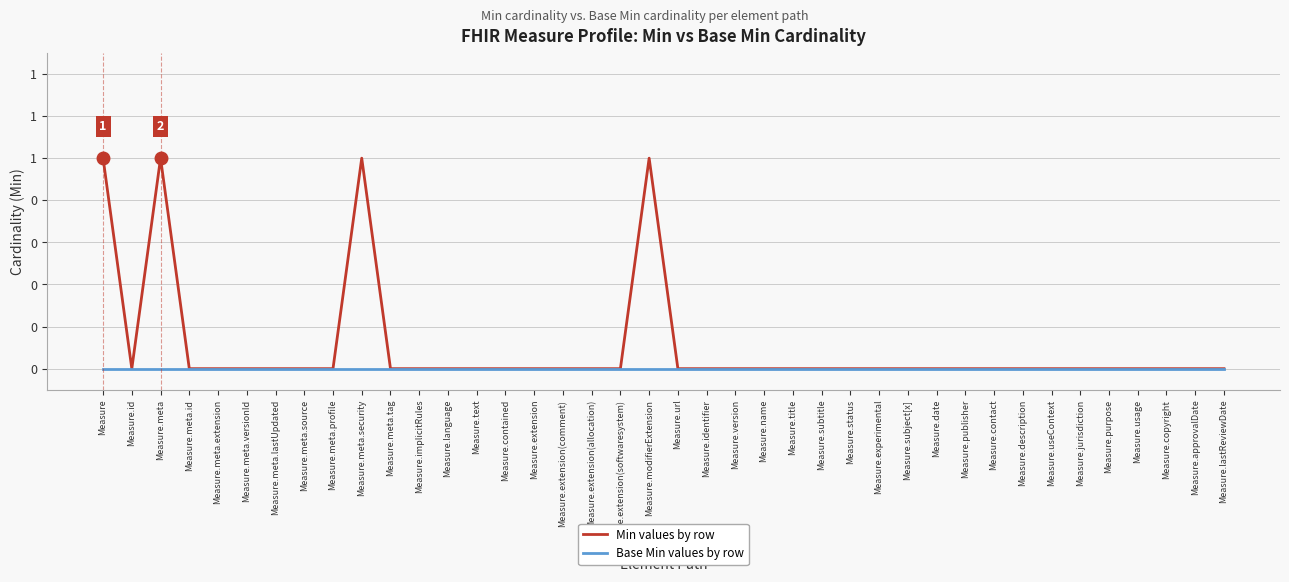

How many Min values by row values are between 0 and 1?

40